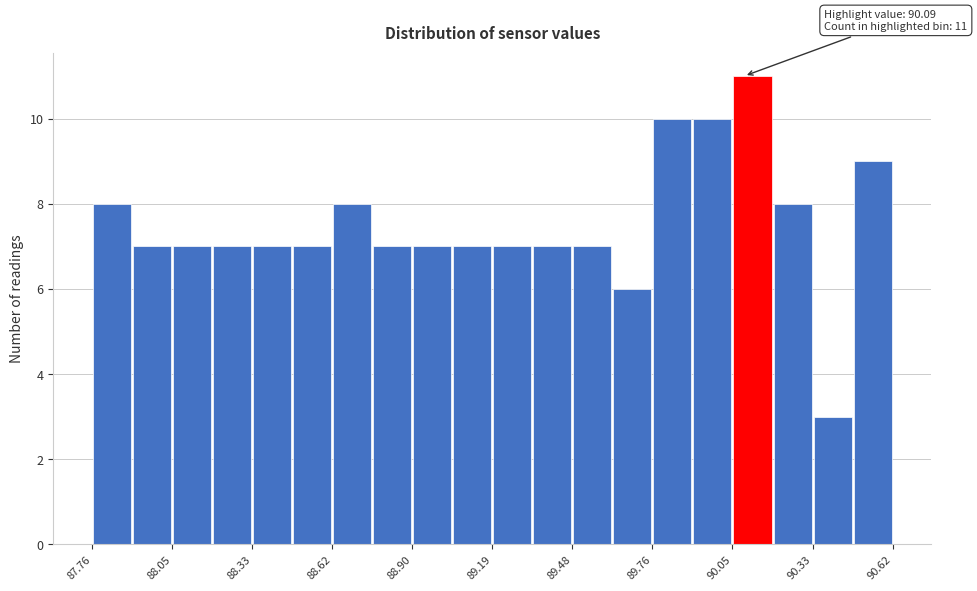

Read against the x-axis, roughly where is the centre of the tallest bar?

90.10